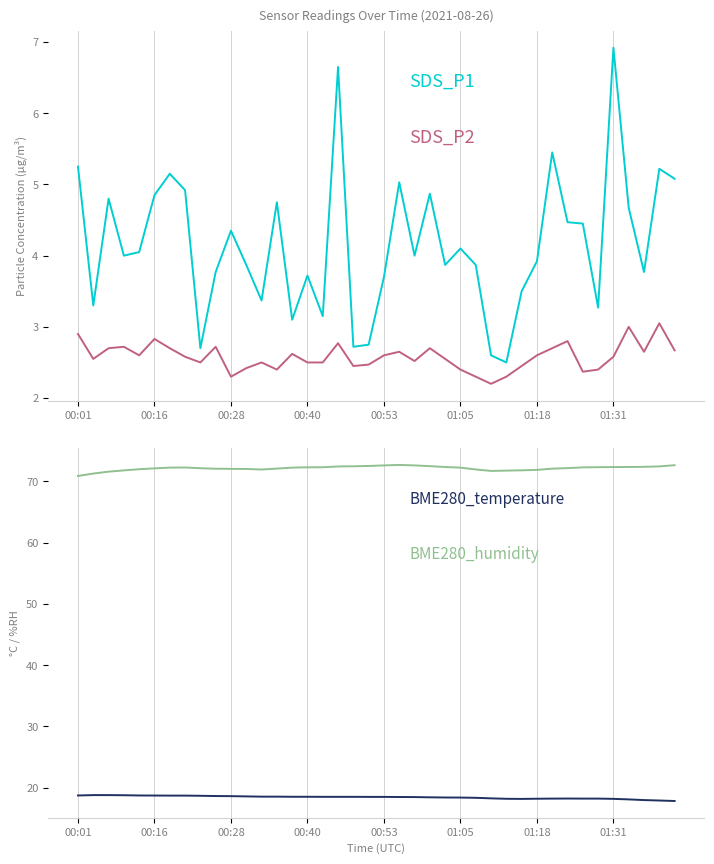

True or false: BME280_temperature and SDS_P2 cross at least once.

False